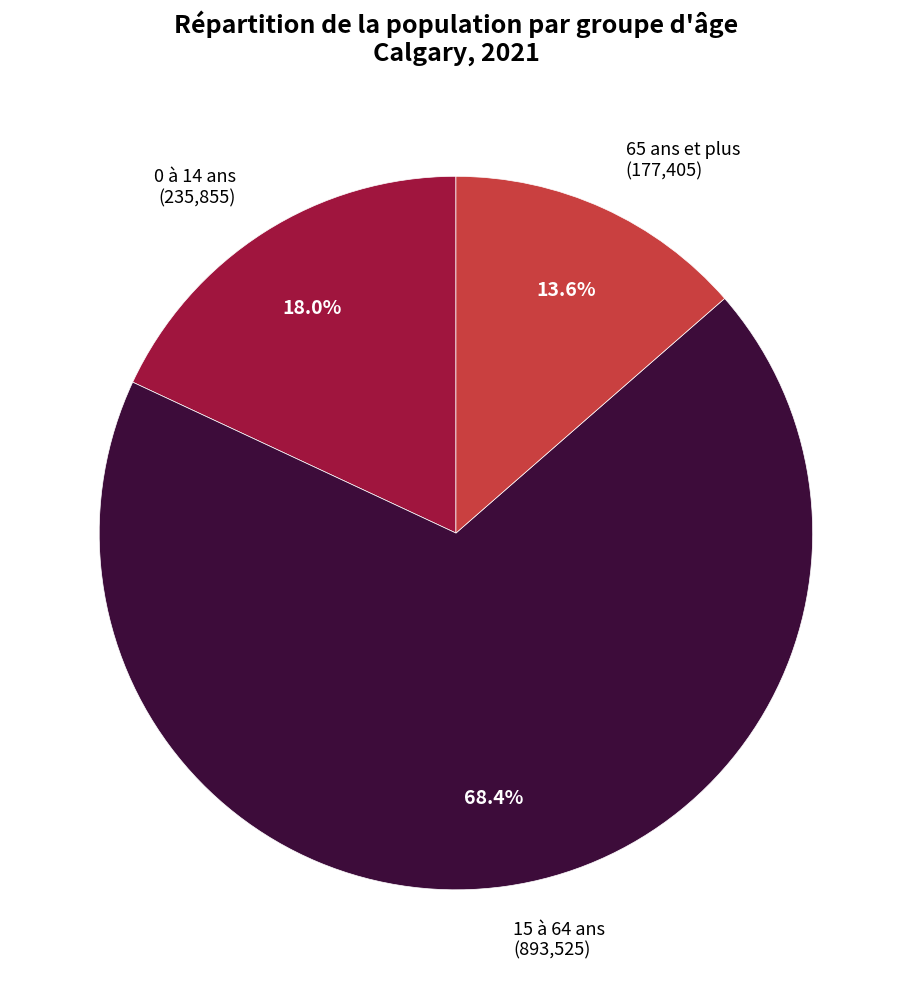

Which has a higher value, 15 à 64 ans or 65 ans et plus?

15 à 64 ans